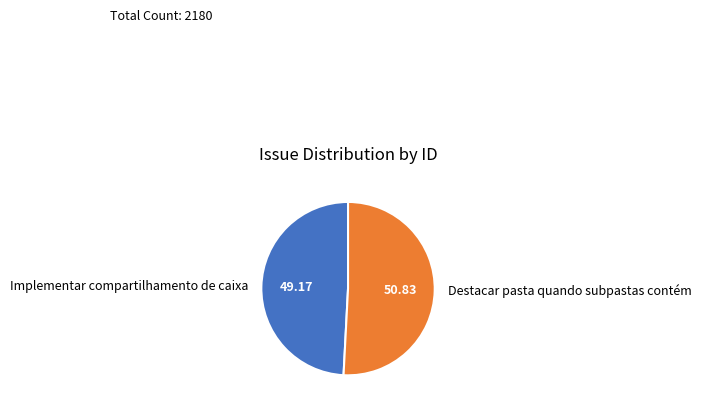

Rank the categories by value from lowest to highest.

Implementar compartilhamento de caixa, Destacar pasta quando subpastas contém